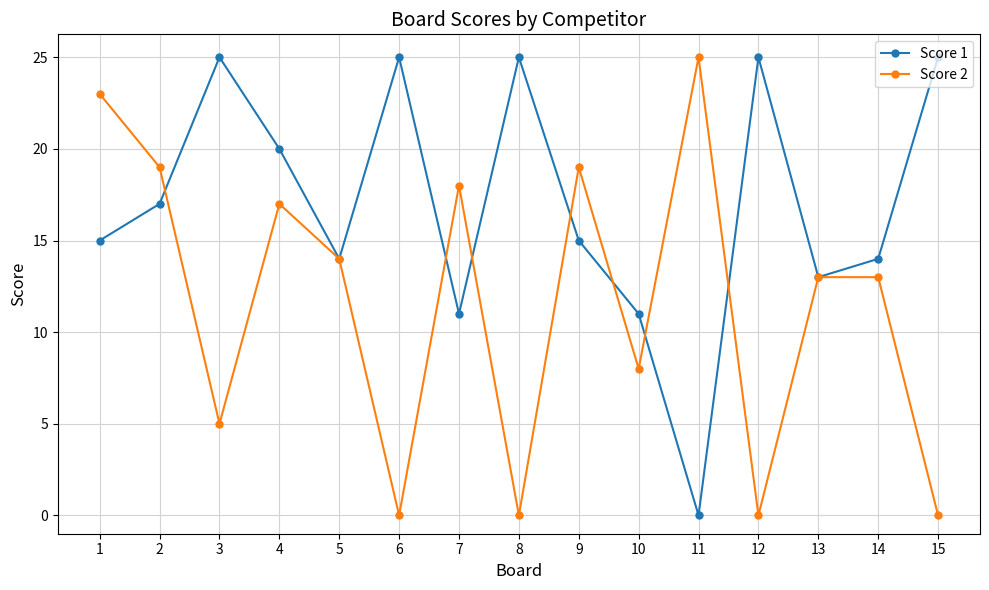

At how many categories does at least one series exceed 1?

15